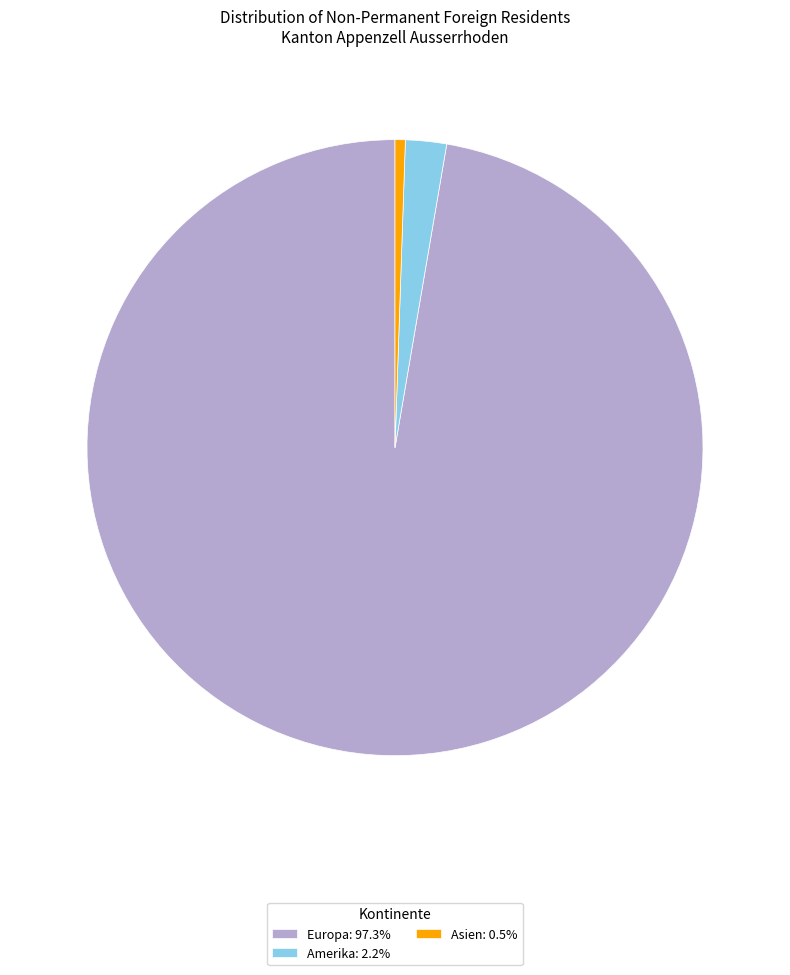

Is there a majority slice in this chart?

Yes